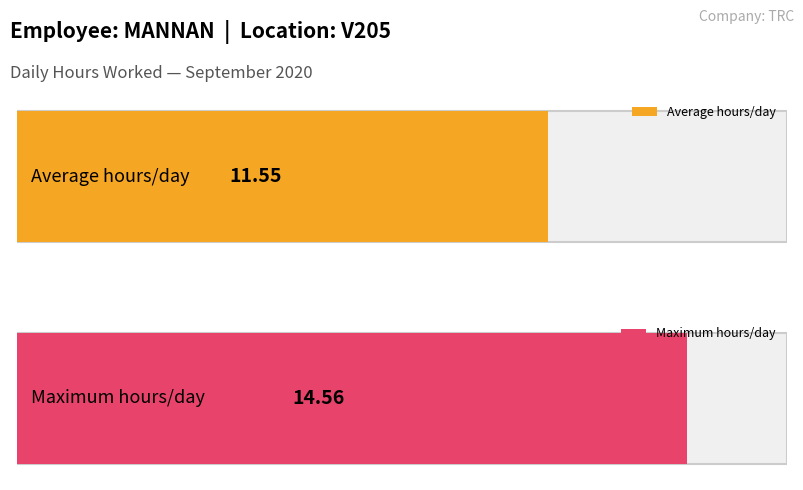

True or false: the data shows 7.3 at 3.

False